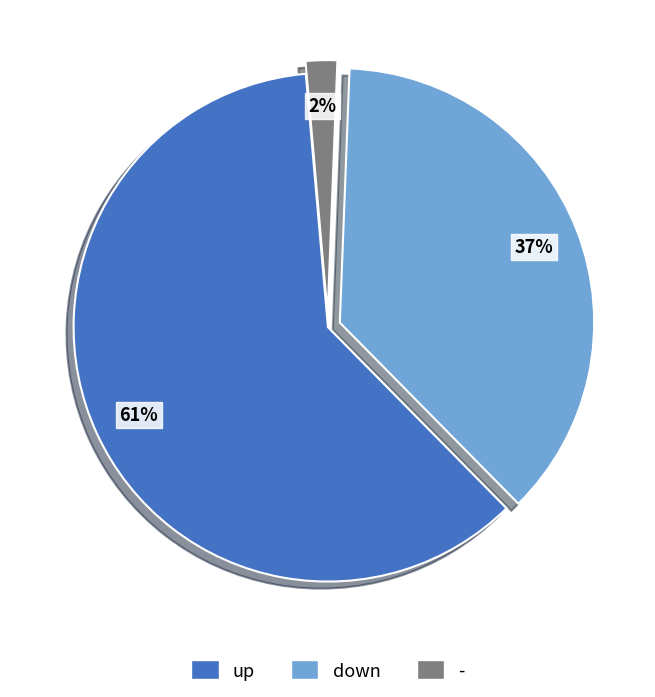

Which has a higher value, - or down?

down